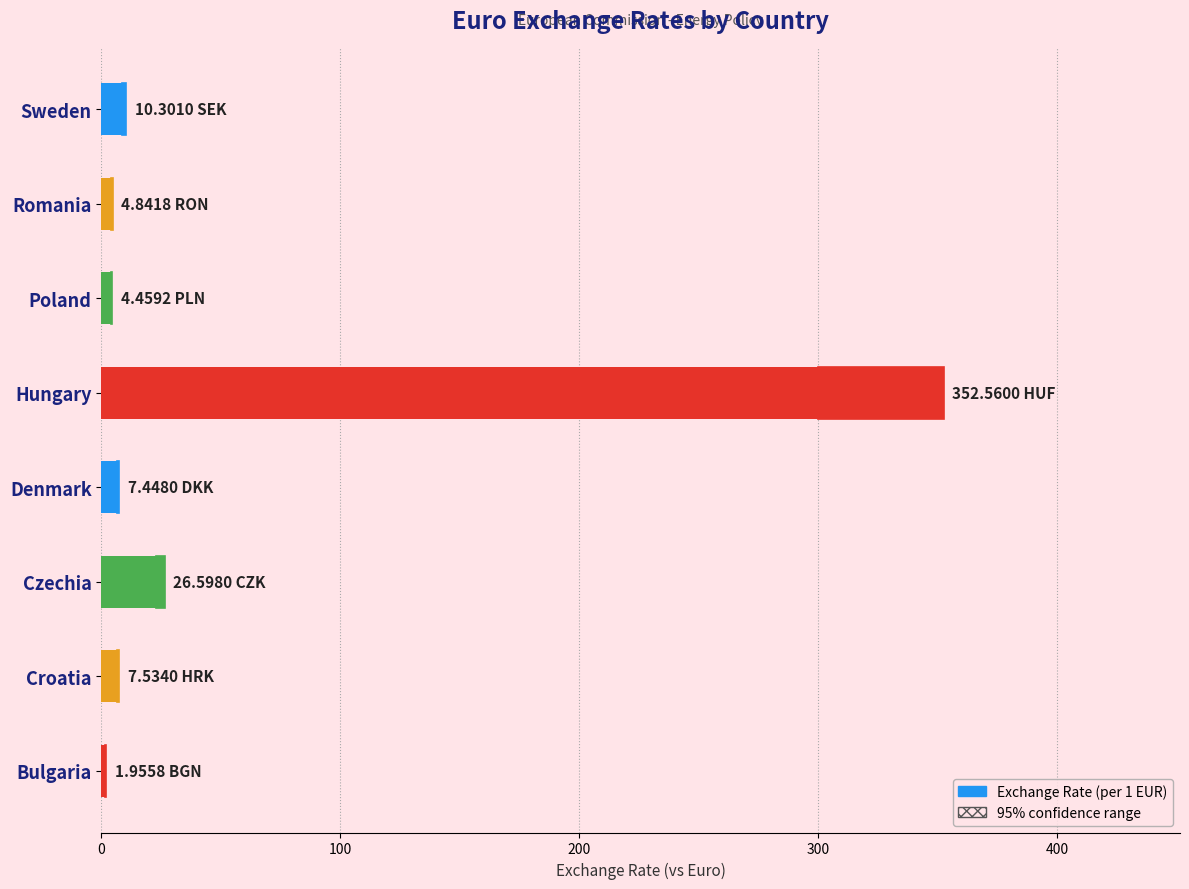

Approximately how many times larger is the value at Hungary compared to Denmark?

47.3